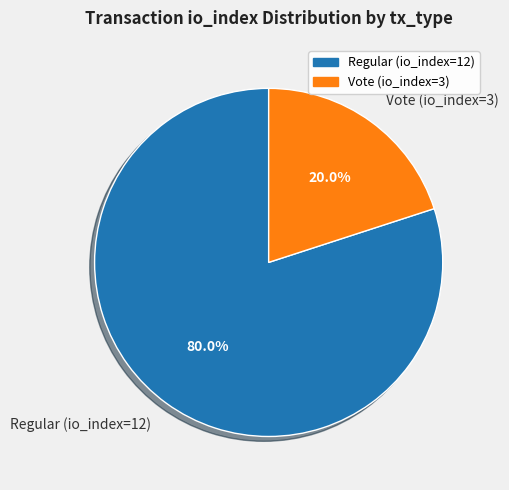

The Vote (io_index=3) slice represents 7% of the pie. True or false?

False